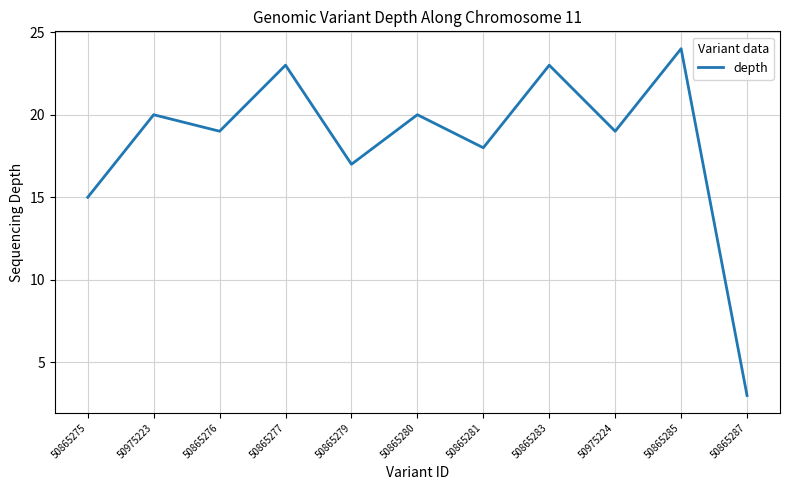

At which category does the chart reach its minimum across all series?

50865287